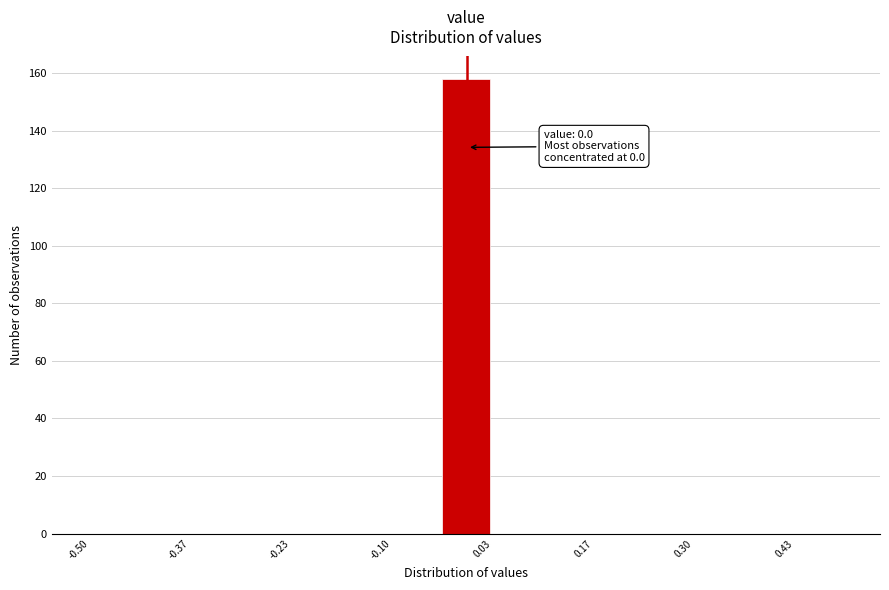

Read against the x-axis, roughly where is the centre of the tallest bar?

0.00